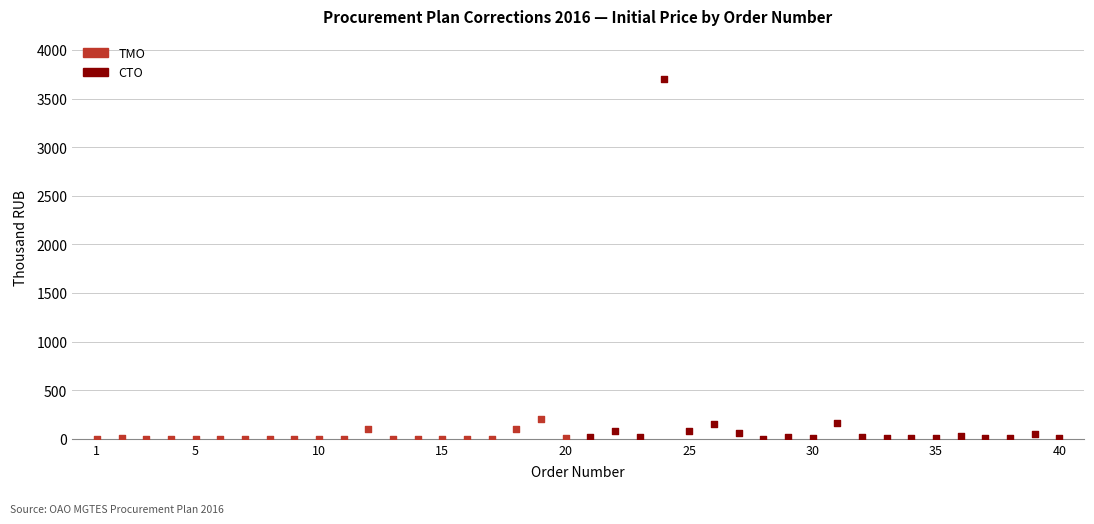

Which series contains the highest Y value?

СТО